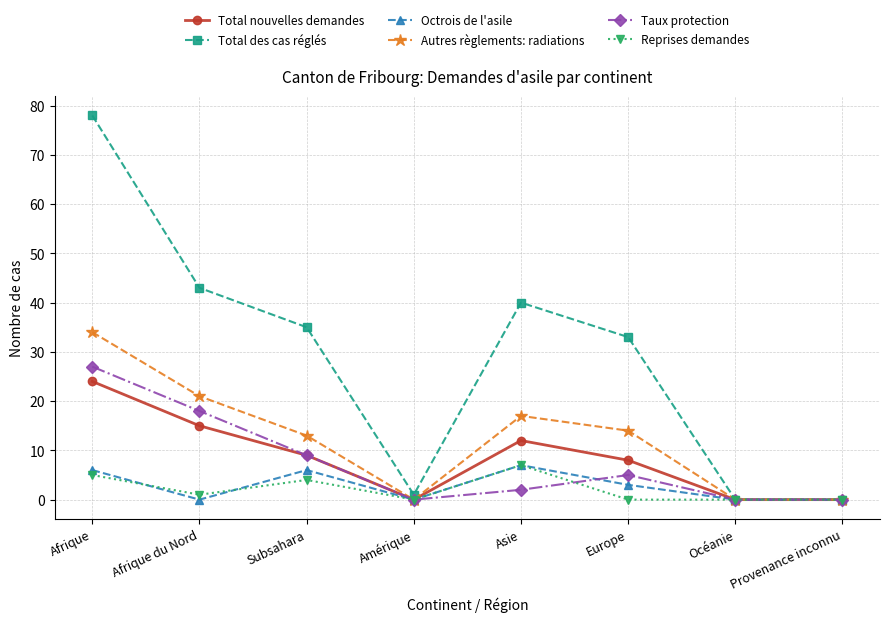

Between Subsahara and Amérique, which series saw the biggest shift?

Total des cas réglés